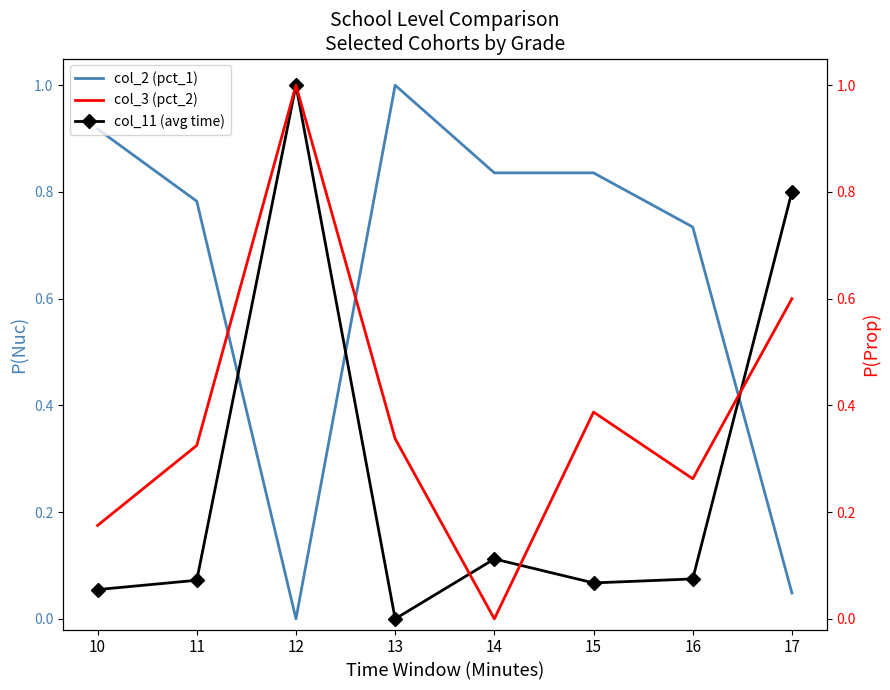

Where do col_11 (avg time) and col_3 (pct_2) first cross each other?

13 and 14